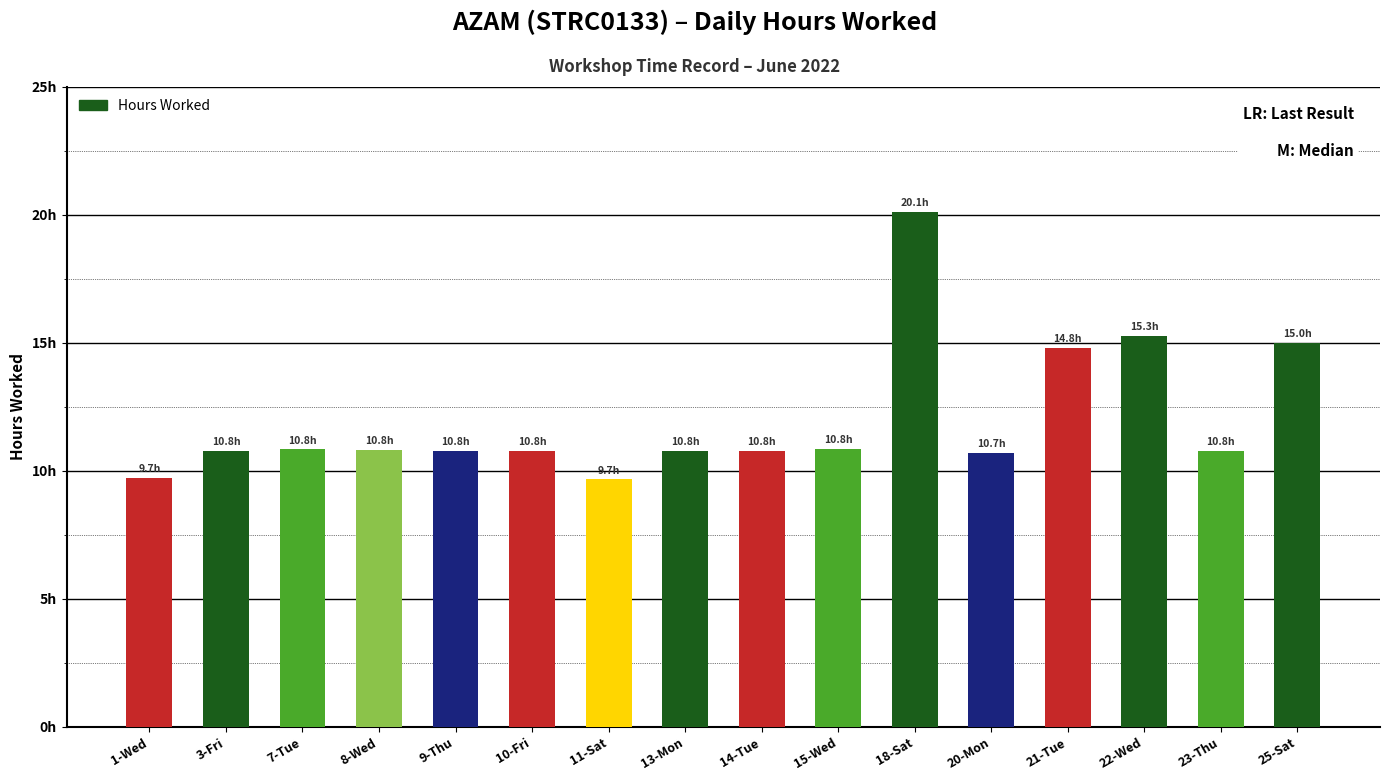

What is the sum of the values at 10-Fri and 8-Wed?

21.6